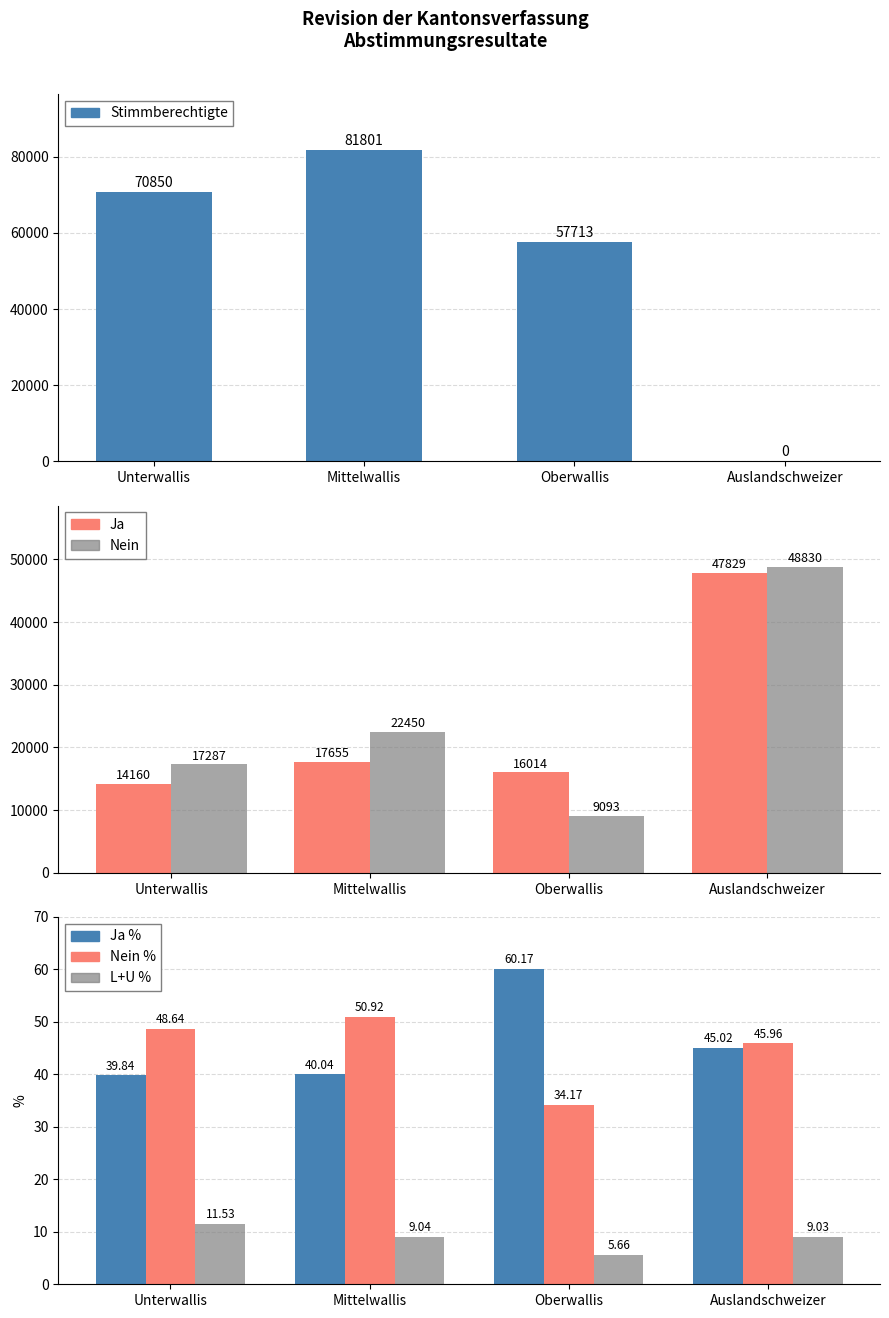

What is the label of the 2nd bar from the right?

Oberwallis